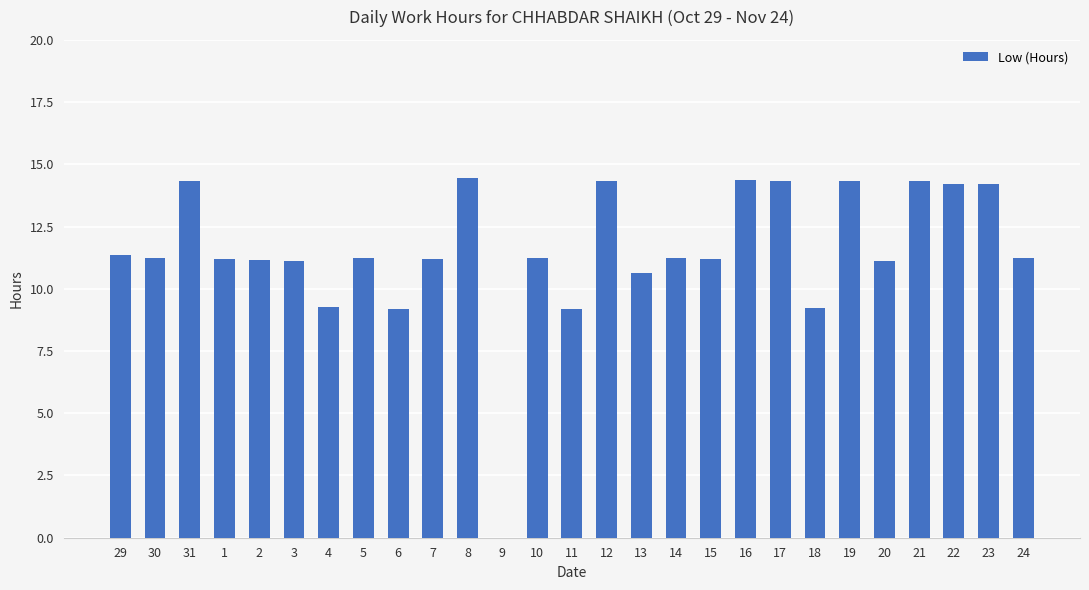

What is the greatest value displayed?

14.4